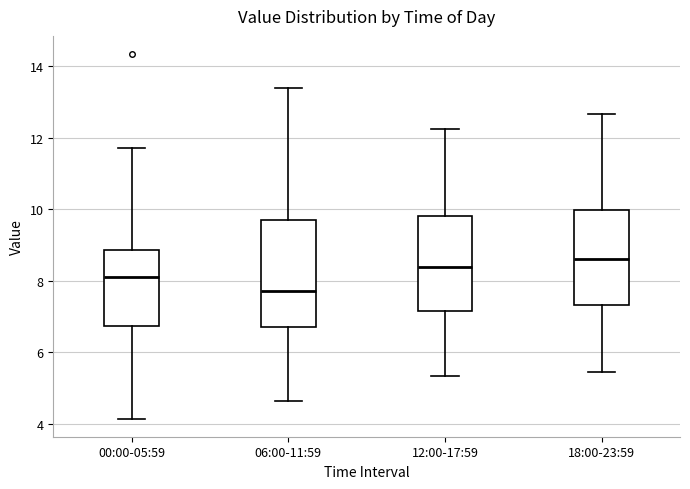

Reading left to right, read every box against the y-axis: the position of its median line, the range the box covers, and the ends of its whiskers. The values are not printed on the chart, so give them approximately, as read against the axis.

00:00-05:59: median 8.0, box 6.8 to 8.8, whiskers 4.2 to 11.8
06:00-11:59: median 7.8, box 6.8 to 9.6, whiskers 4.6 to 13.4
12:00-17:59: median 8.4, box 7.2 to 9.8, whiskers 5.4 to 12.2
18:00-23:59: median 8.6, box 7.4 to 10.0, whiskers 5.4 to 12.6